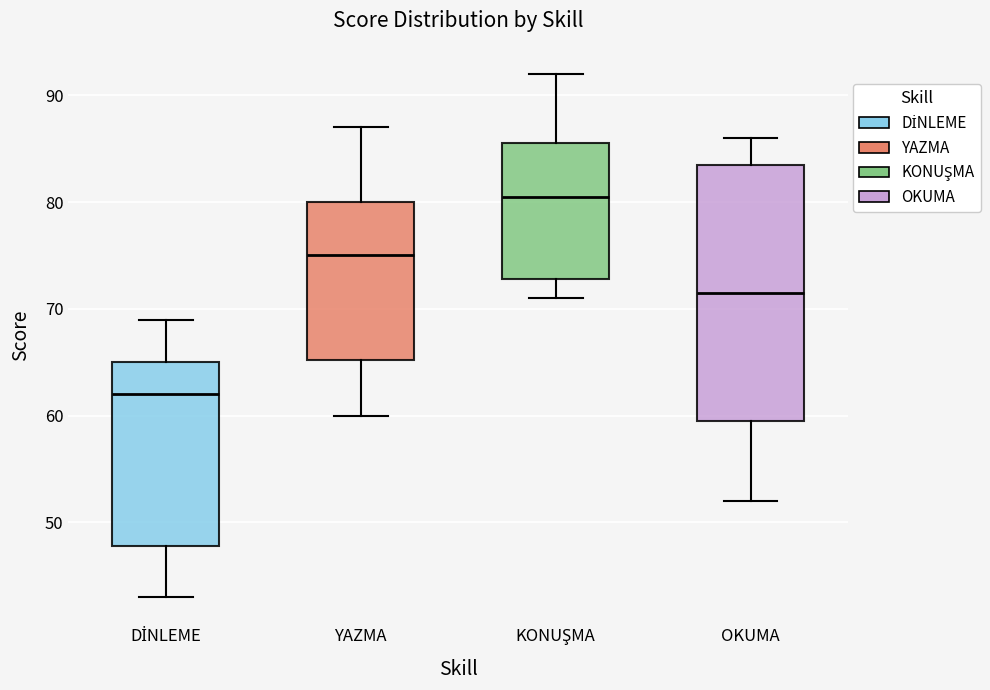

Comparing the boxes themselves (not the whiskers), which one is the tallest?

OKUMA